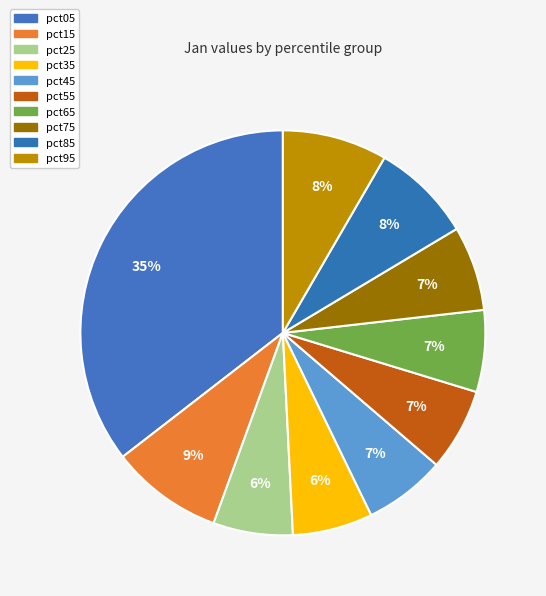

What percentage do pct05 and pct25 together represent?

41.8%